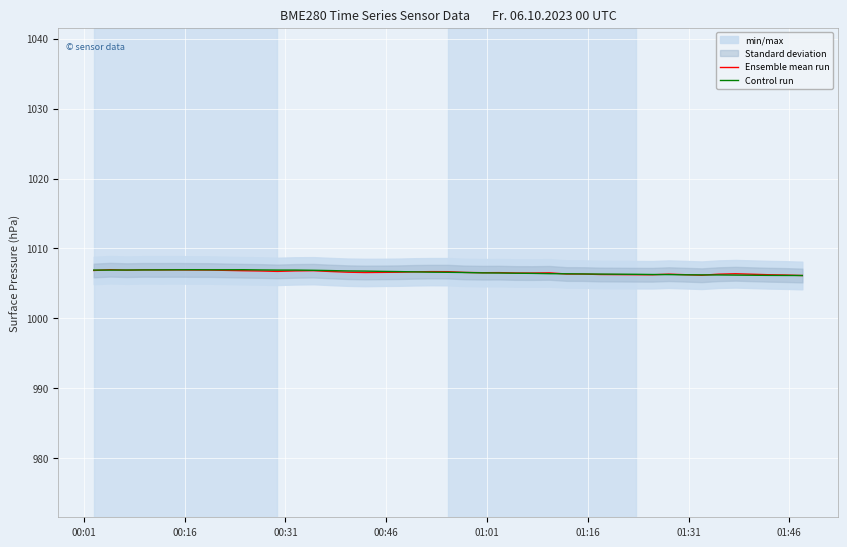

How many interior local valleys does the Ensemble mean run series have?

8